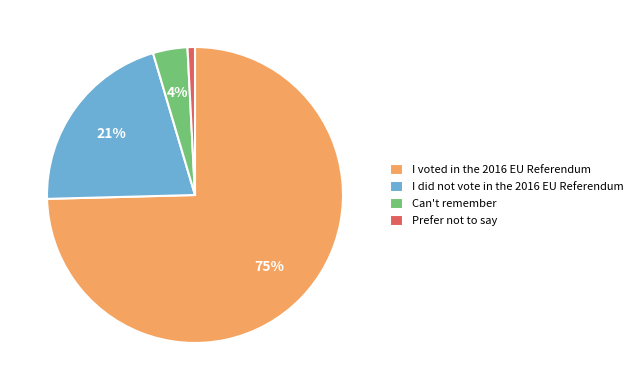

What percentage is the Can't remember slice, to the nearest percent?

4%